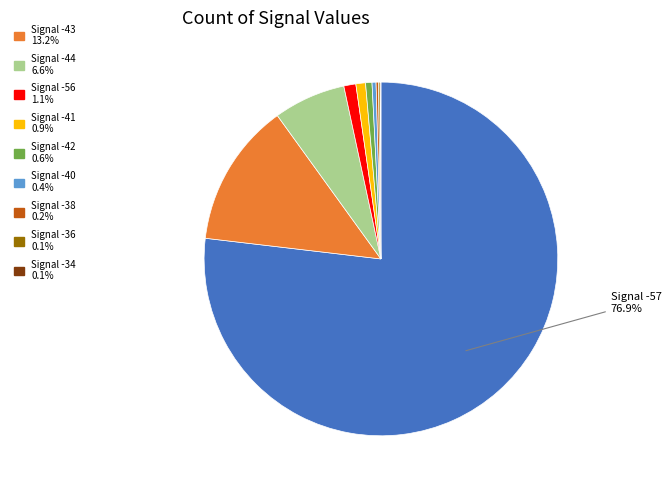

Is there any slice that represents more than half of the pie?

Yes